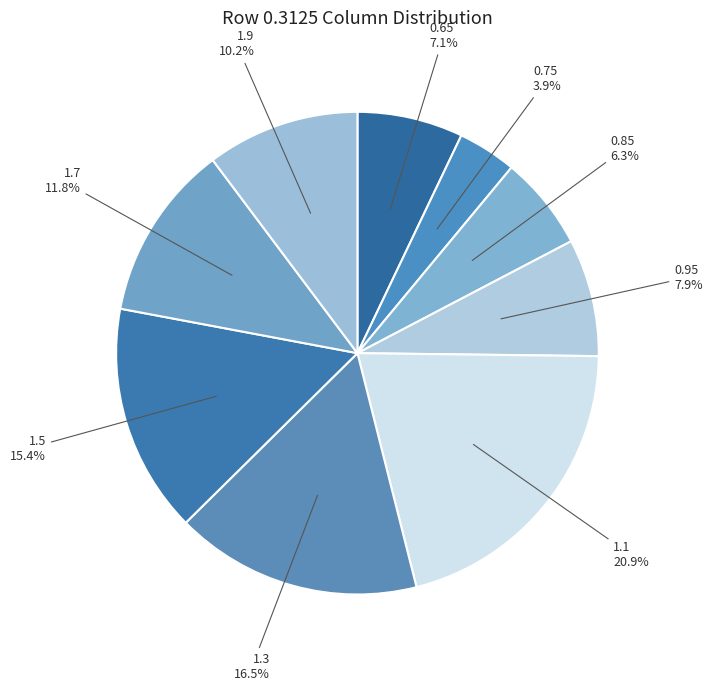

Do 0.95 and 0.65 together represent more than half of the pie?

No